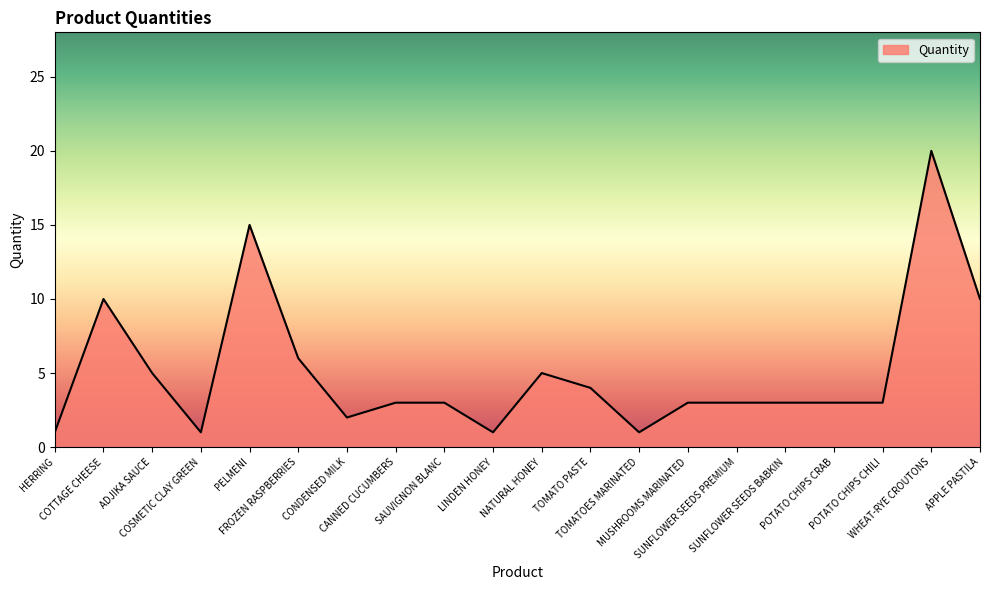

What is the greatest value displayed?

20